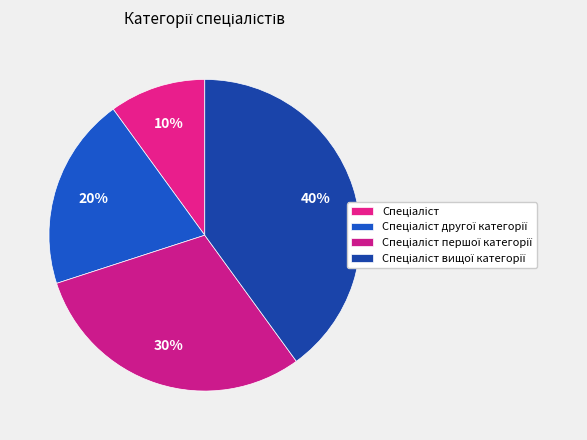

Count the number of slices in the pie.

4